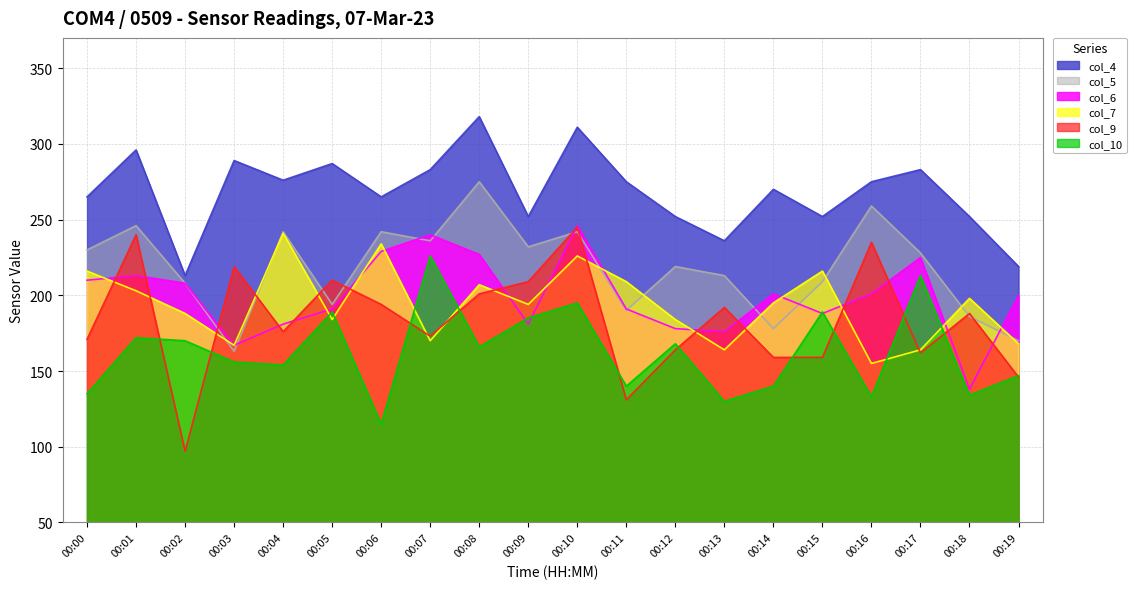

True or false: col_5 has more than 2 points higher than both neighbors.

True